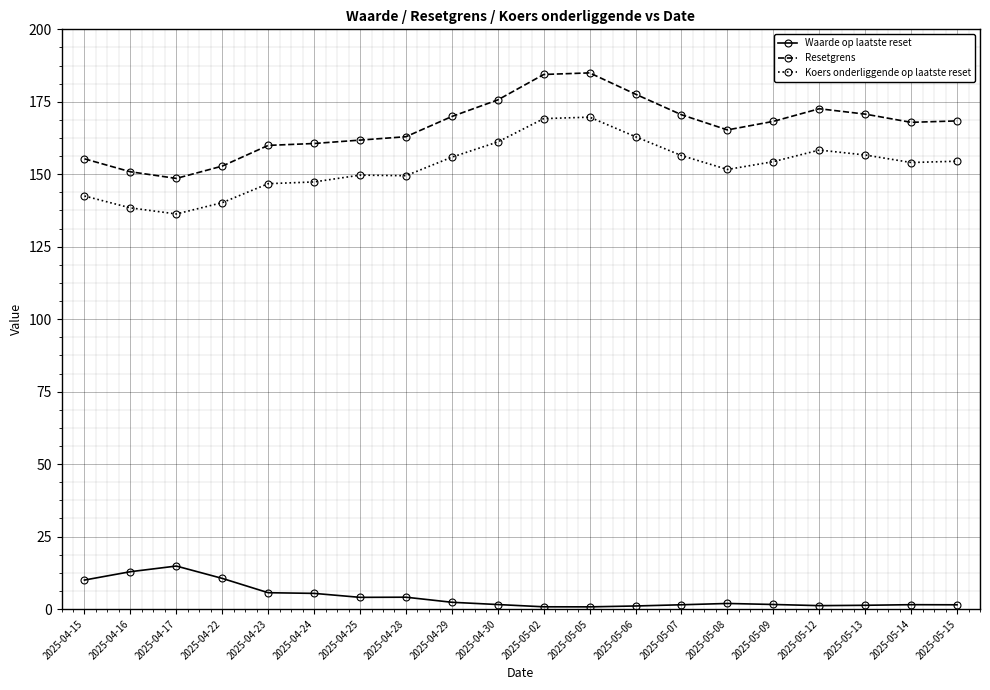

What value does the Waarde op laatste reset series have at 2025-04-17?

14.8